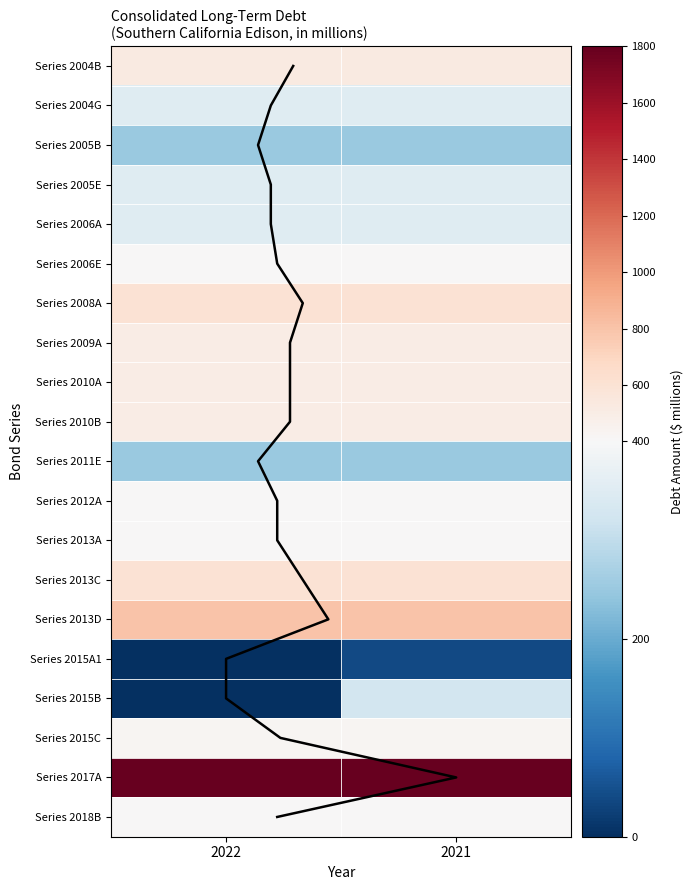

What is the sum of the Series 2004G values at 2022 and 2021?

700